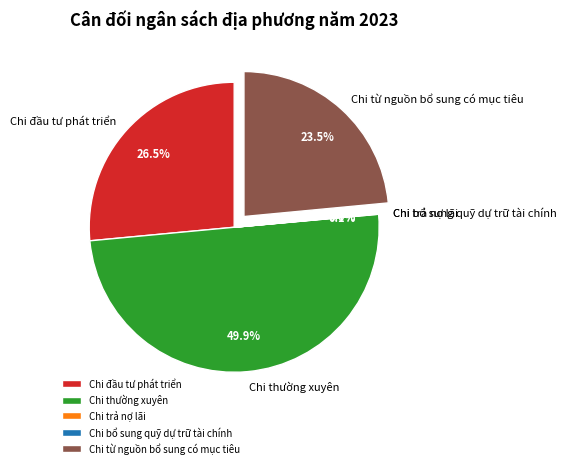

Is Chi đầu tư phát triển the majority of the pie?

No